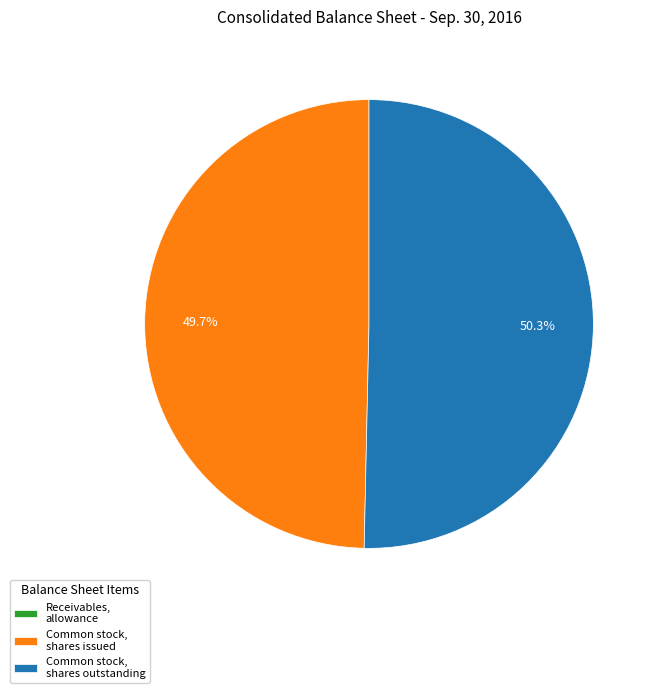

Approximately how many times larger is the value at Common stock, shares issued compared to Common stock, shares outstanding?

1.0